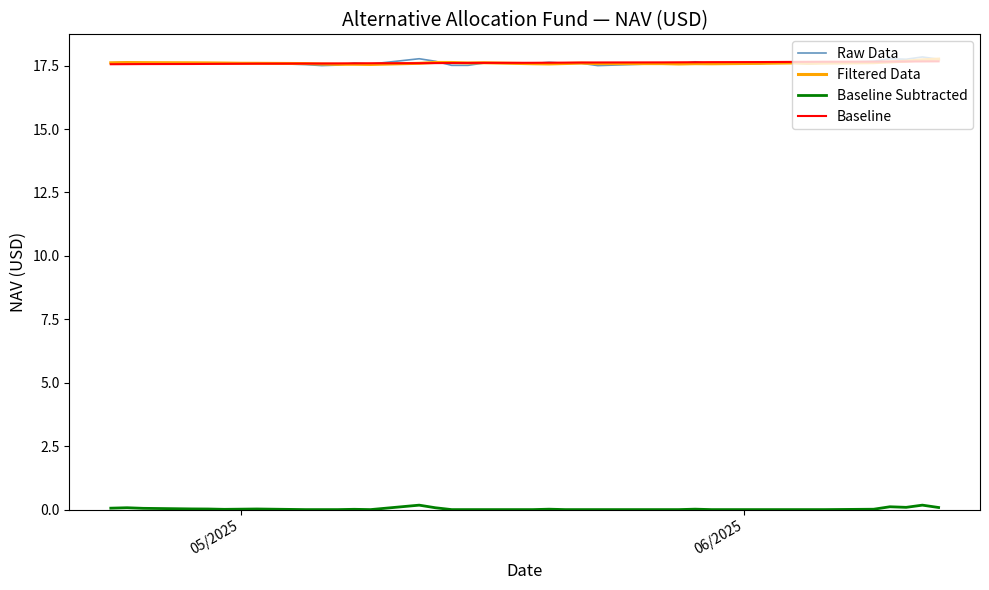

What is the greatest value displayed?

17.8